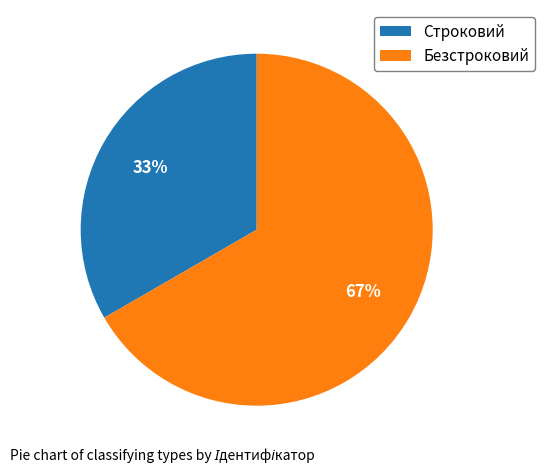

The Безстроковий slice represents 67% of the pie. True or false?

True